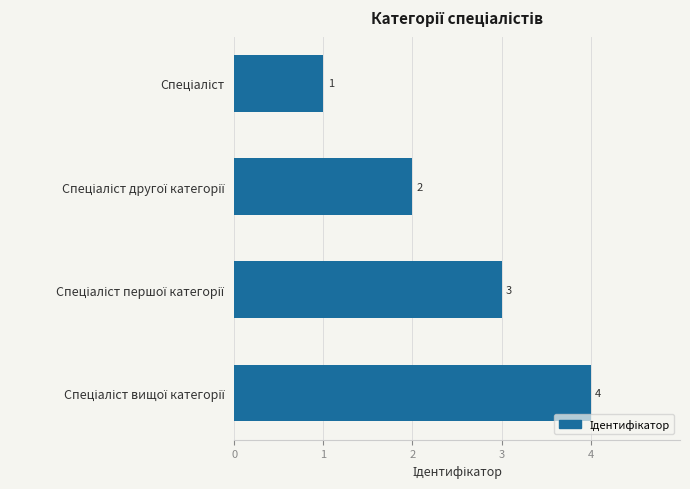

How many values are between 2 and 4?

3